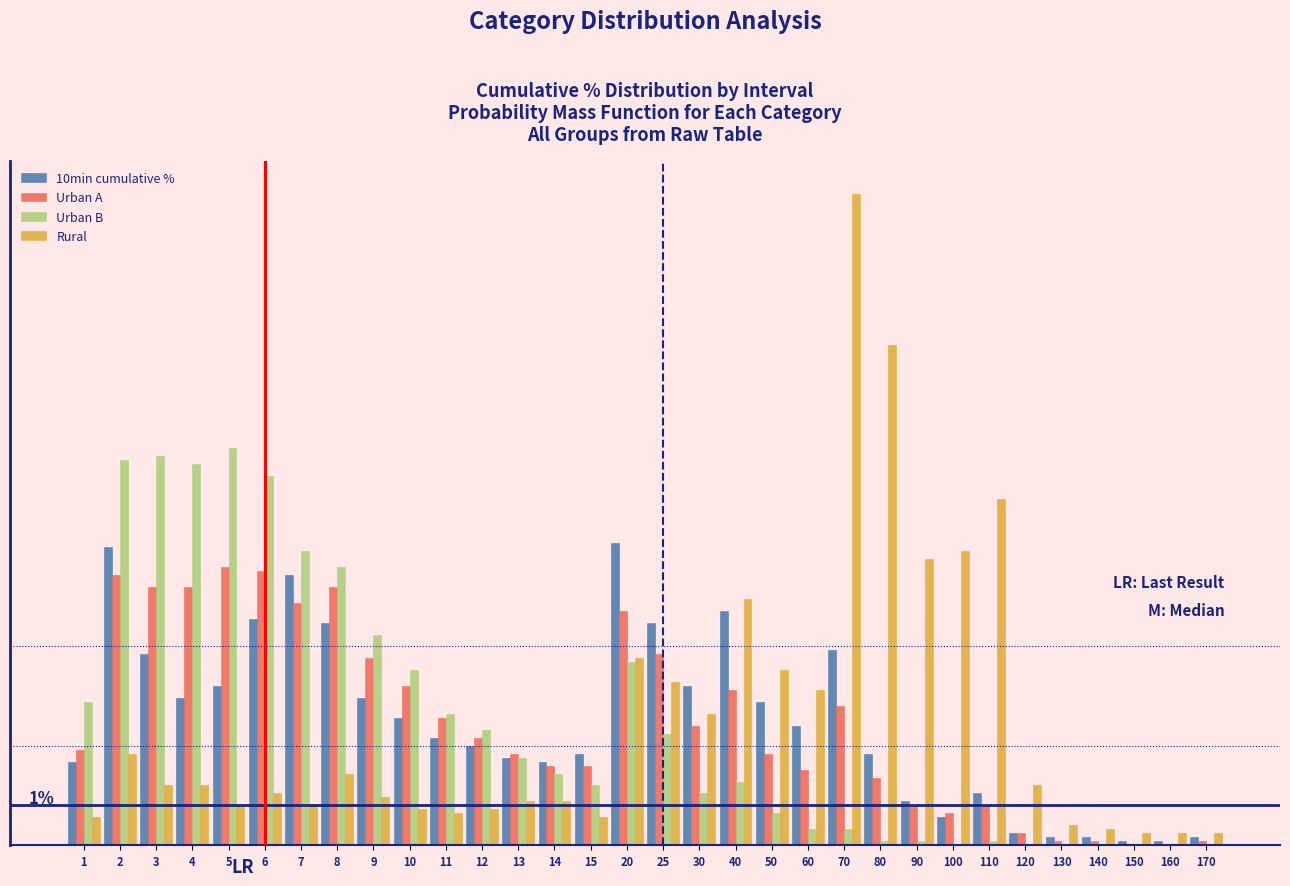

Does the chart contain stacked bars?

No